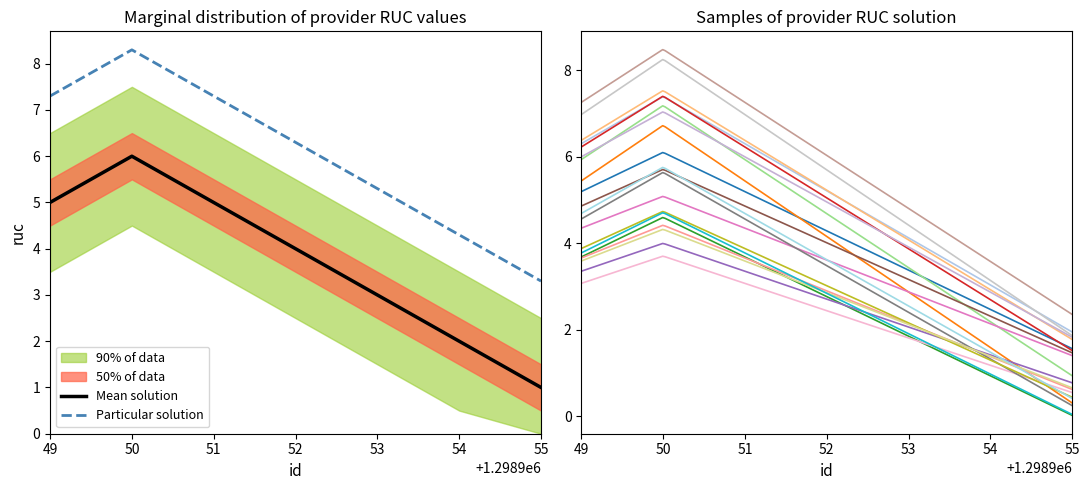

List the labels in order of value, smallest first.

1298955, 1298954, 1298953, 1298952, 1298949, 1298951, 1298950